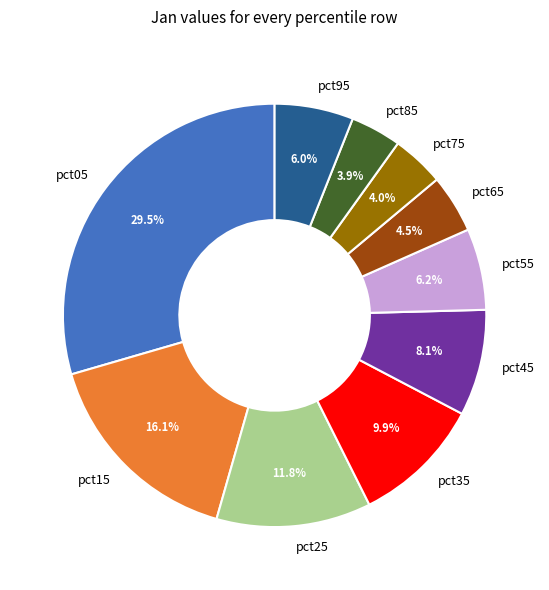

Is the sum of pct95 and pct15 greater than half?

No